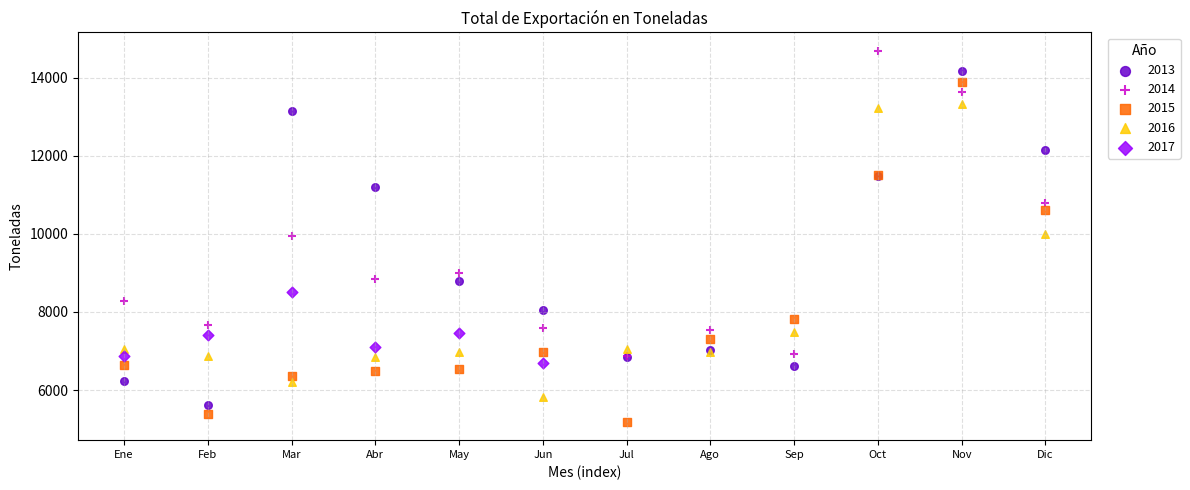

Which series reaches the minimum Y coordinate?

2015